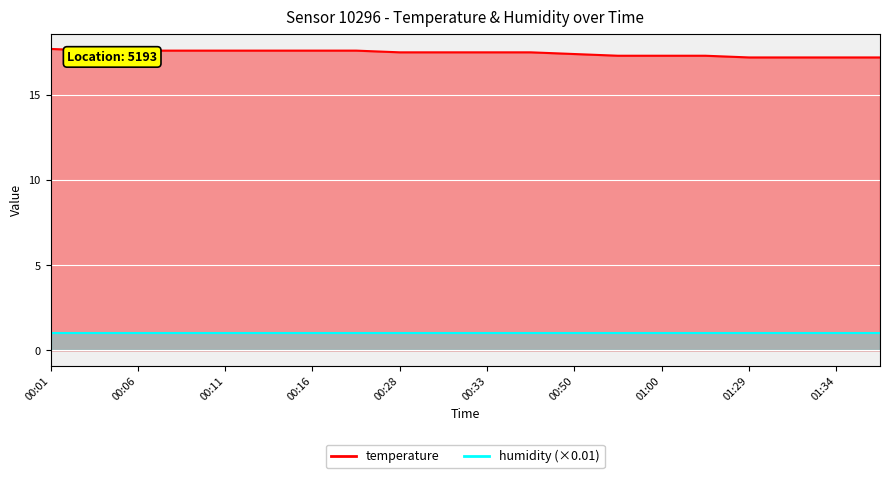

At which category does the chart reach its peak across all series?

00:01